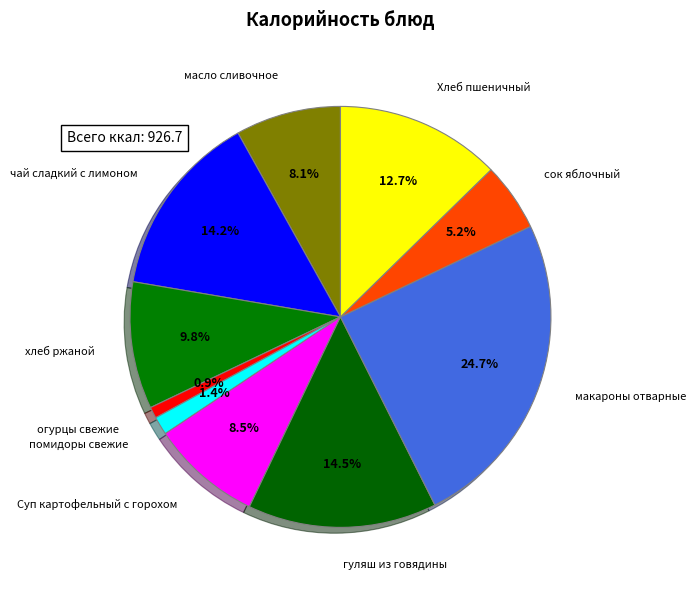

How many slices are in this pie chart?

10